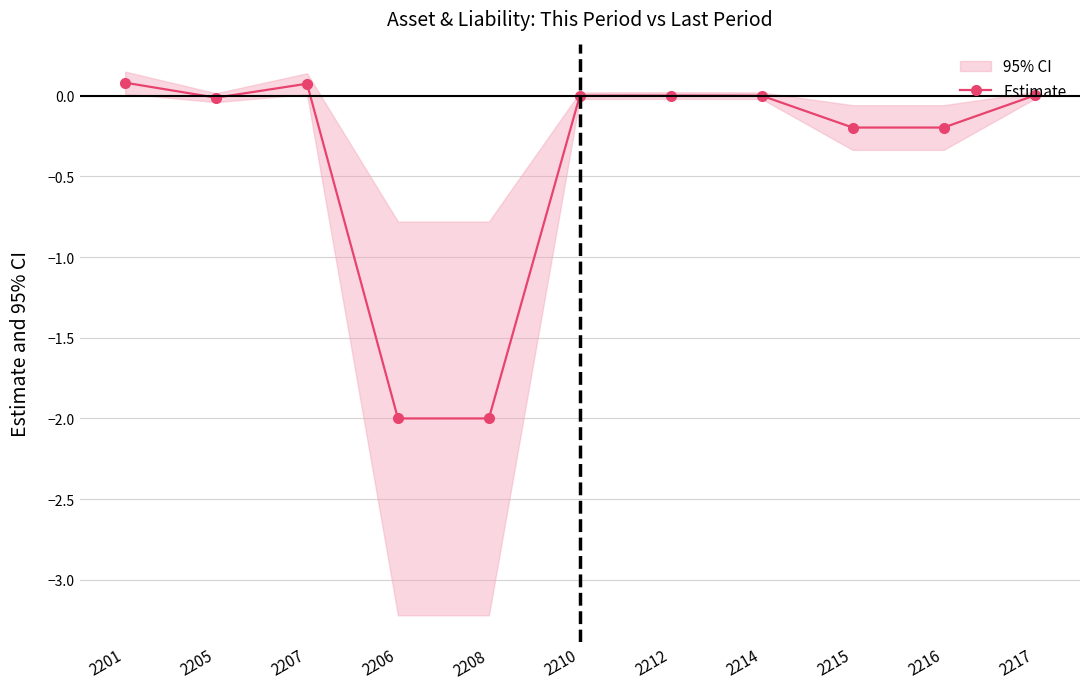

What is the label of the 2nd point from the left?

2205